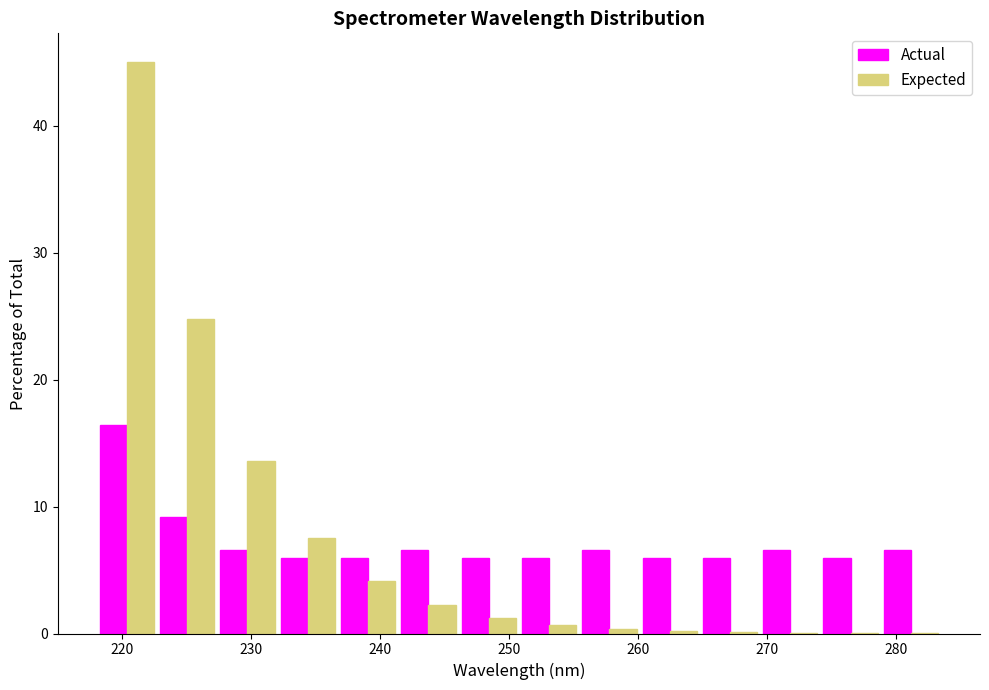

In the Expected series, which range on the x-axis has the tallest bar?

218 to 223